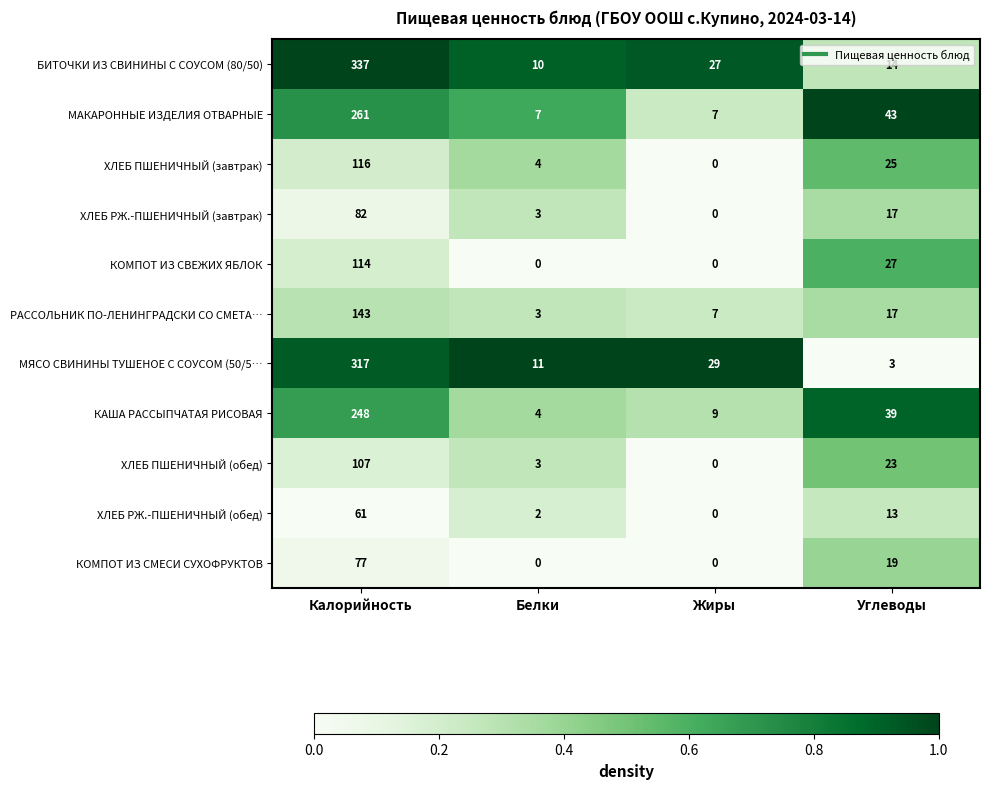

What is the average value of the ХЛЕБ ПШЕНИЧНЫЙ (завтрак) series?

36